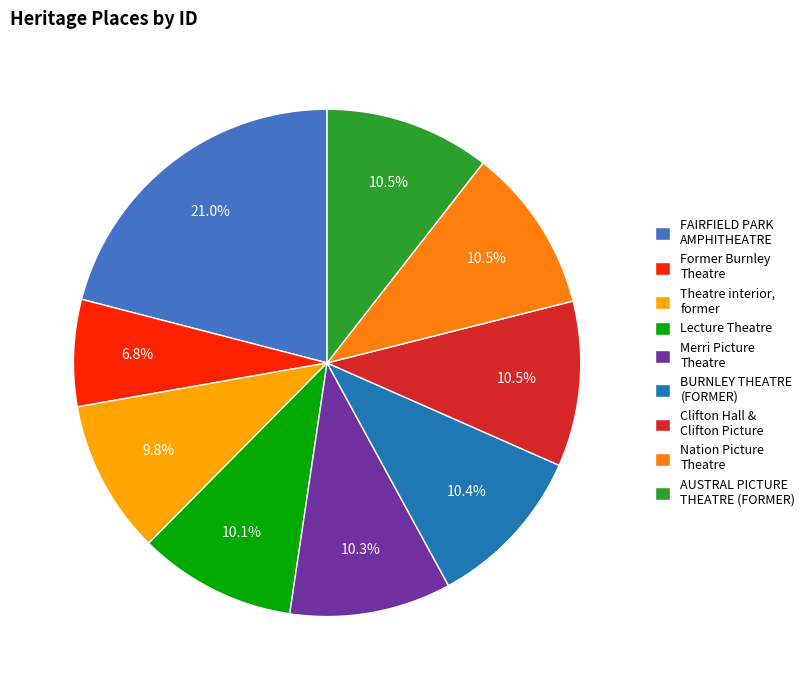

How many segments does this pie chart have?

9